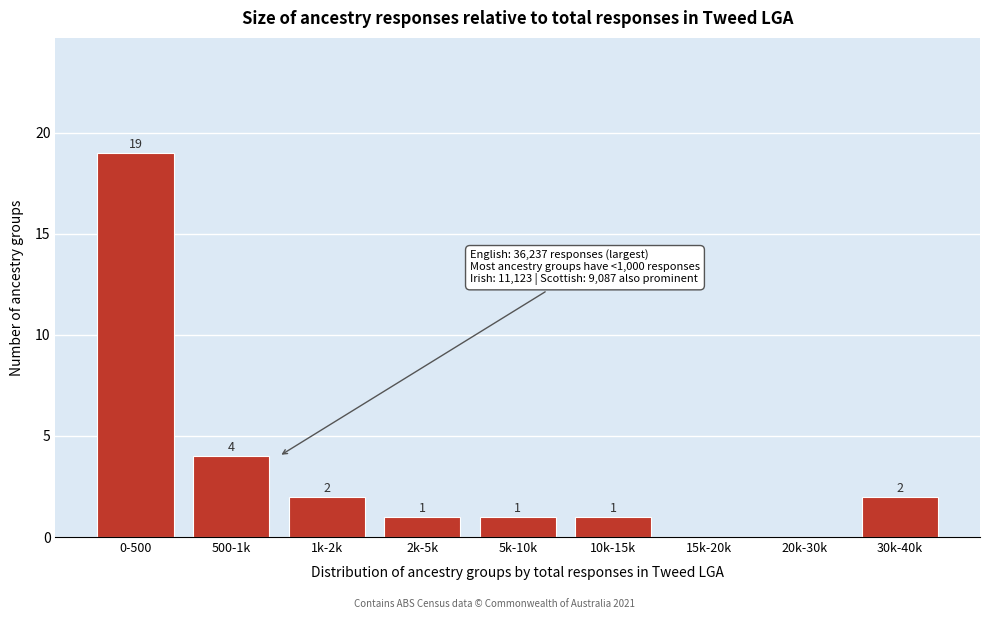

Reading left to right, extract all data points from this chart.

0-500=19	500-1k=4	1k-2k=2	2k-5k=1	5k-10k=1	10k-15k=1	15k-20k=0	20k-30k=0	30k-40k=2